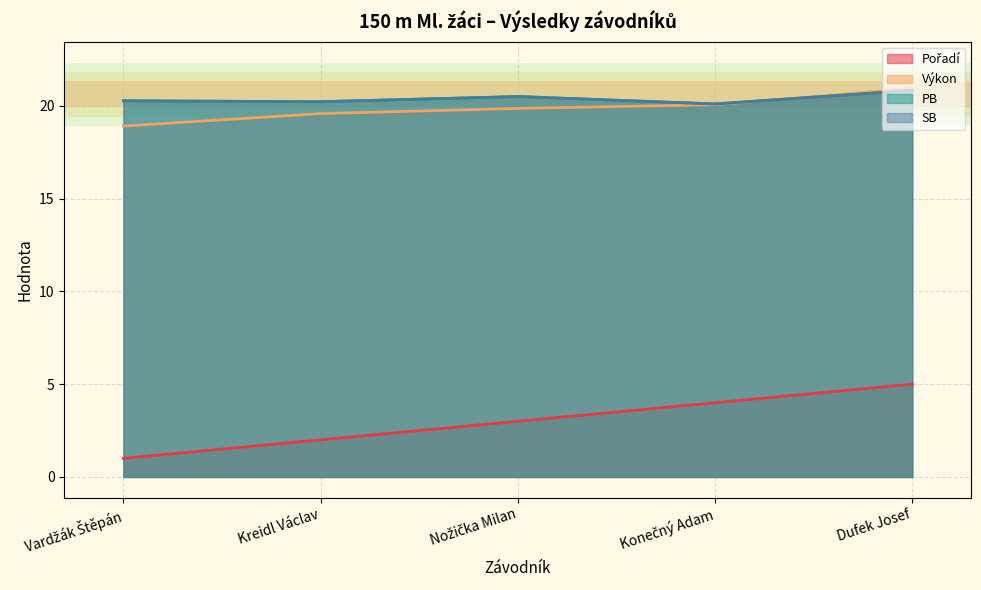

At which label does SB reach its peak?

Dufek Josef